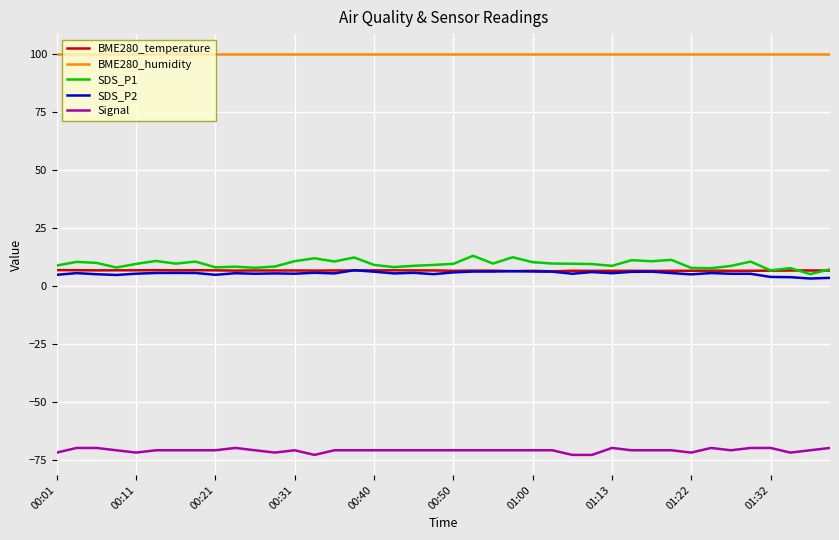

What is the sum of all BME280_temperature values?

262.9